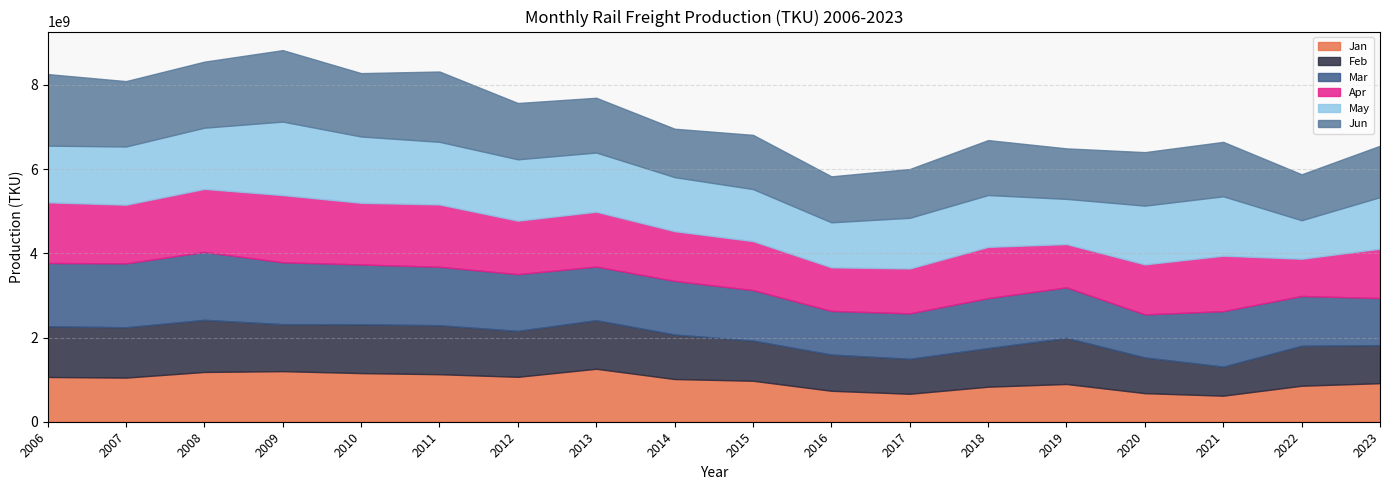

What is the total value across all series at 2011?

8319886717